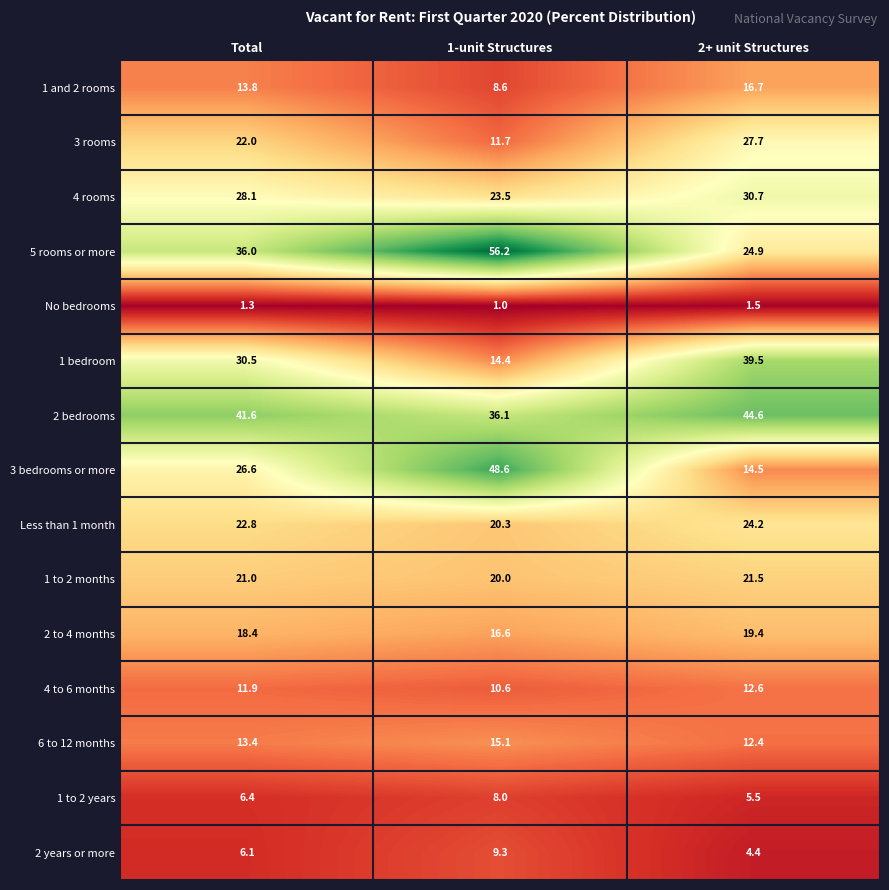

Which series has the largest total across all categories?

2 bedrooms